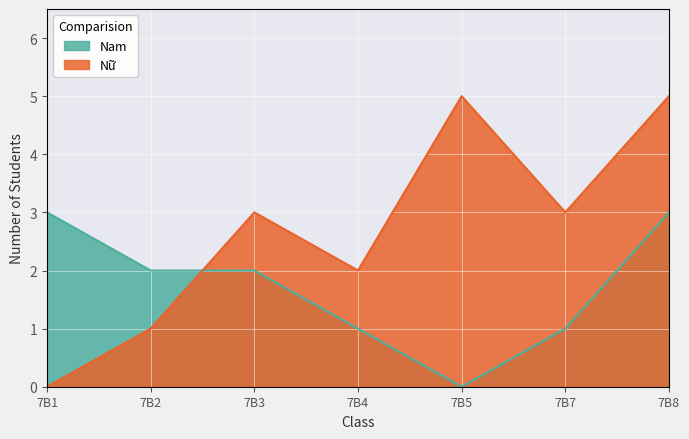

The value of Nam at 7B1 is 3. True or false?

True